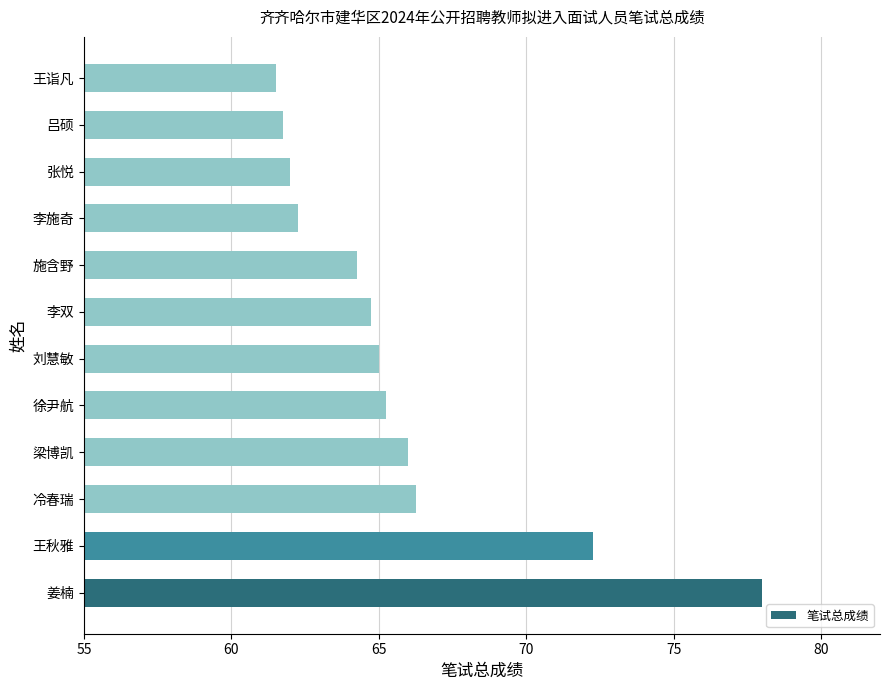

How many categories are shown in the chart?

12